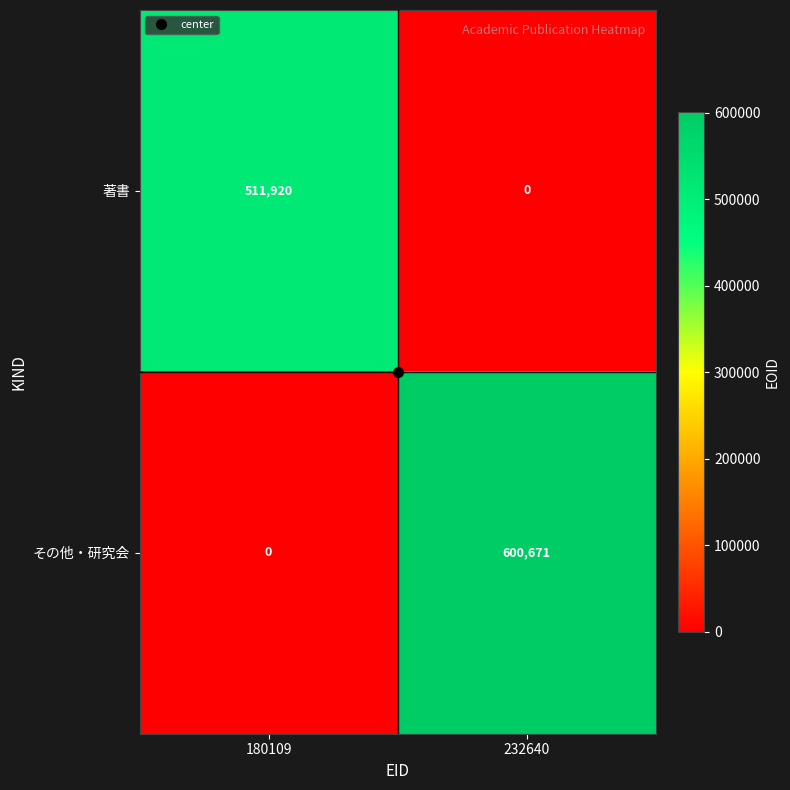

What is the greatest value displayed?

600671